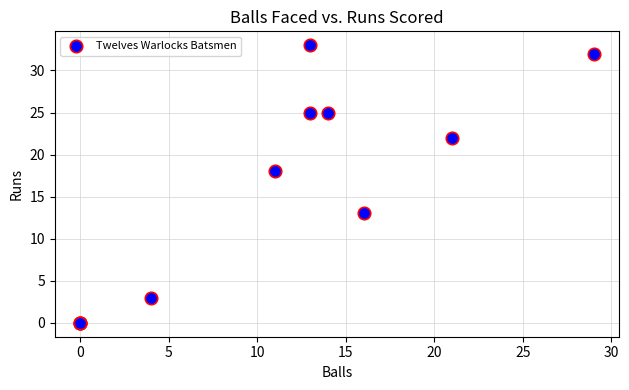

What Y value in the scatter plot is closest to 16?

18